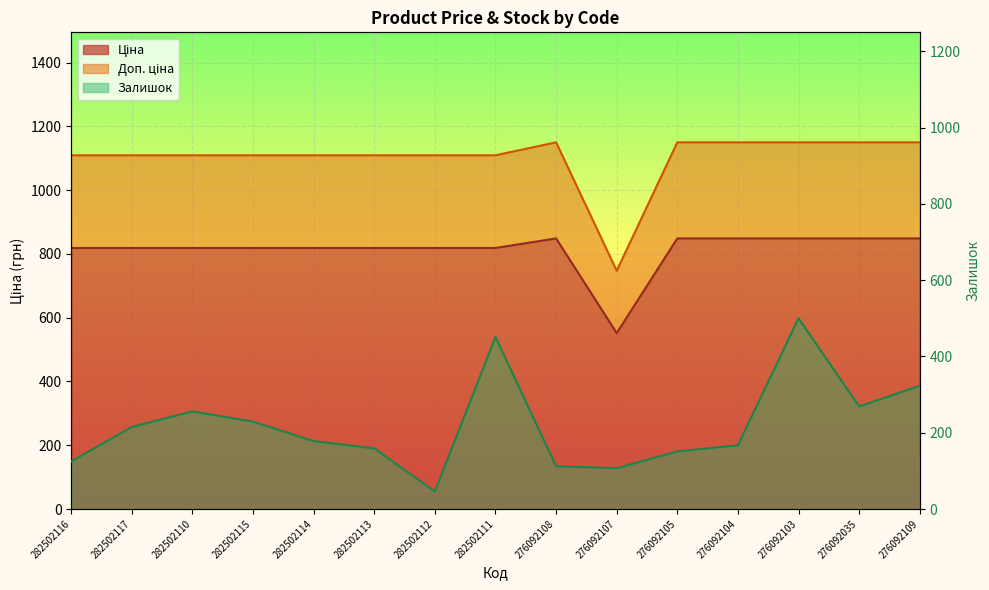

Reading left to right, transcribe all the data shown in this chart.

Ціна: 282502116=818.5	282502117=818.5	282502110=818.5	282502115=818.5	282502114=818.5	282502113=818.5	282502112=818.5	282502111=818.5	276092108=848.4	276092107=551.5	276092105=848.4	276092104=848.4	276092103=848.4	276092035=848.4	276092109=848.4
Доп. ціна: 282502116=1109.2	282502117=1109.2	282502110=1109.2	282502115=1109.2	282502114=1109.2	282502113=1109.2	282502112=1109.2	282502111=1109.2	276092108=1149.7	276092107=747.0	276092105=1149.7	276092104=1149.7	276092103=1149.7	276092035=1149.7	276092109=1149.7
Залишок: 282502116=125.0	282502117=215.0	282502110=256.0	282502115=229.0	282502114=178.0	282502113=159.0	282502112=46.0	282502111=451.0	276092108=112.0	276092107=107.0	276092105=151.0	276092104=167.0	276092103=500.0	276092035=269.0	276092109=323.0